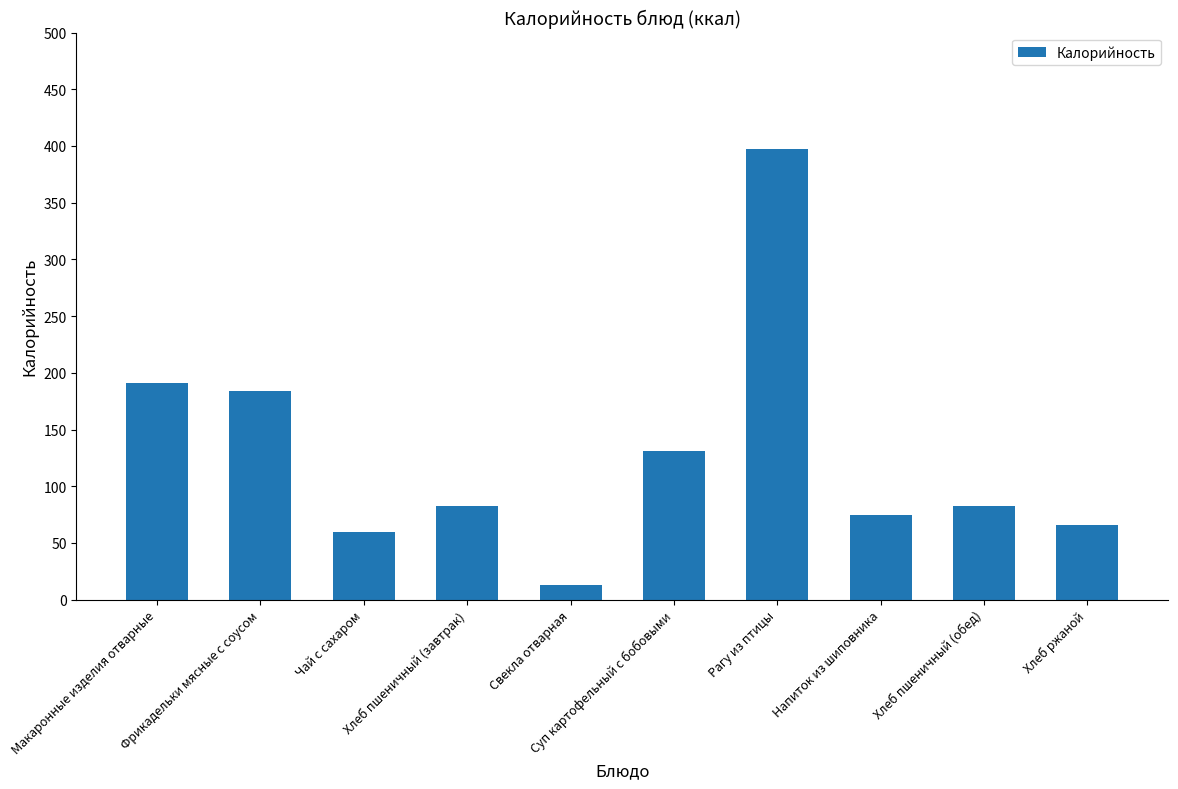

Are the bars horizontal?

No